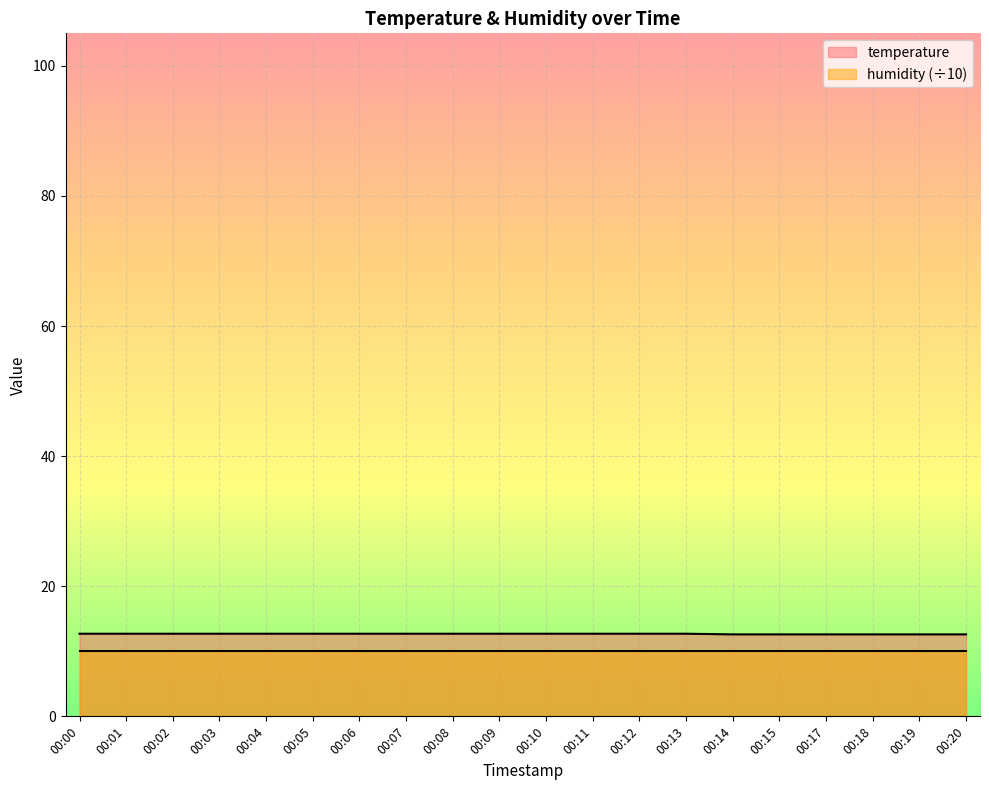

The value at 00:11 is 7.6. True or false?

False